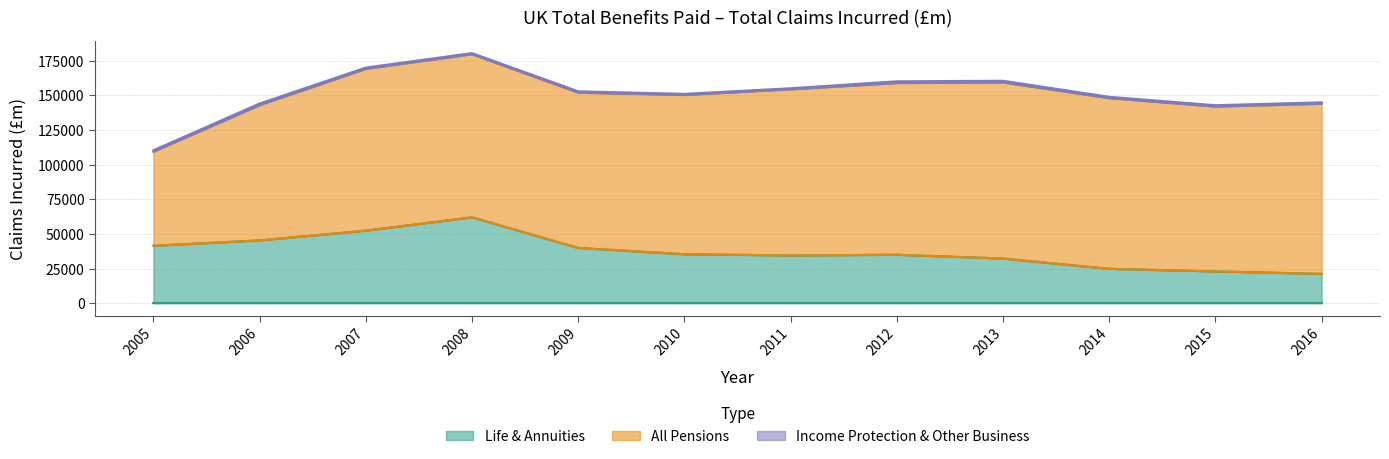

Between 2012 and 2015, which is larger?

2012